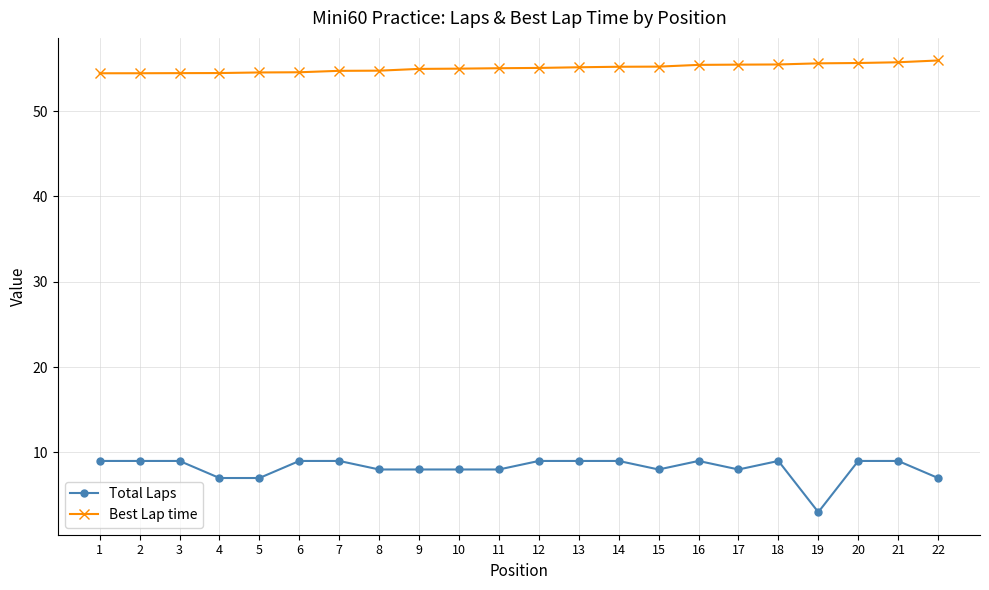

List the series in order of their peak value, highest first.

Best Lap time, Total Laps